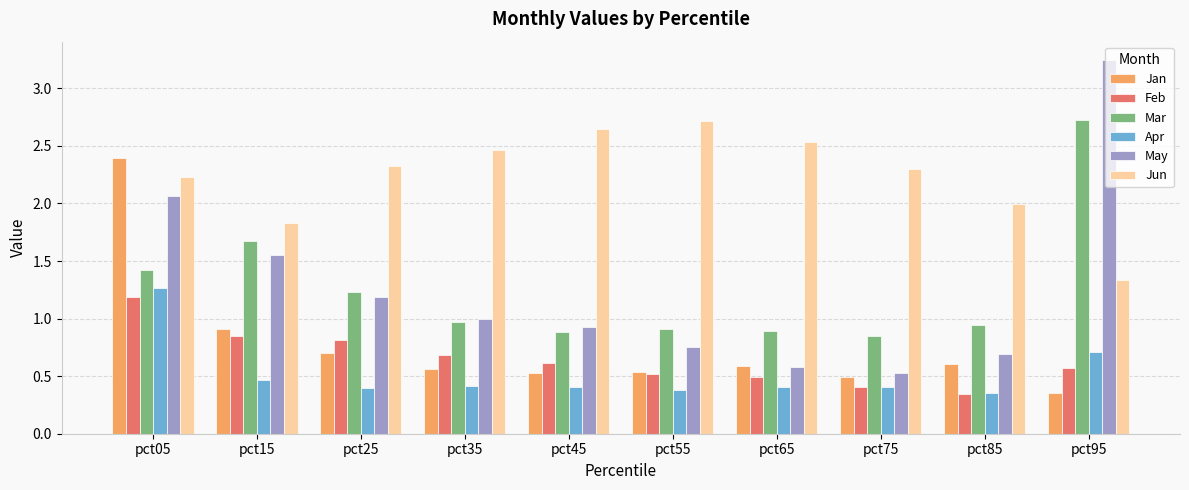

Between pct65 and pct85, which series saw the biggest shift?

Jun